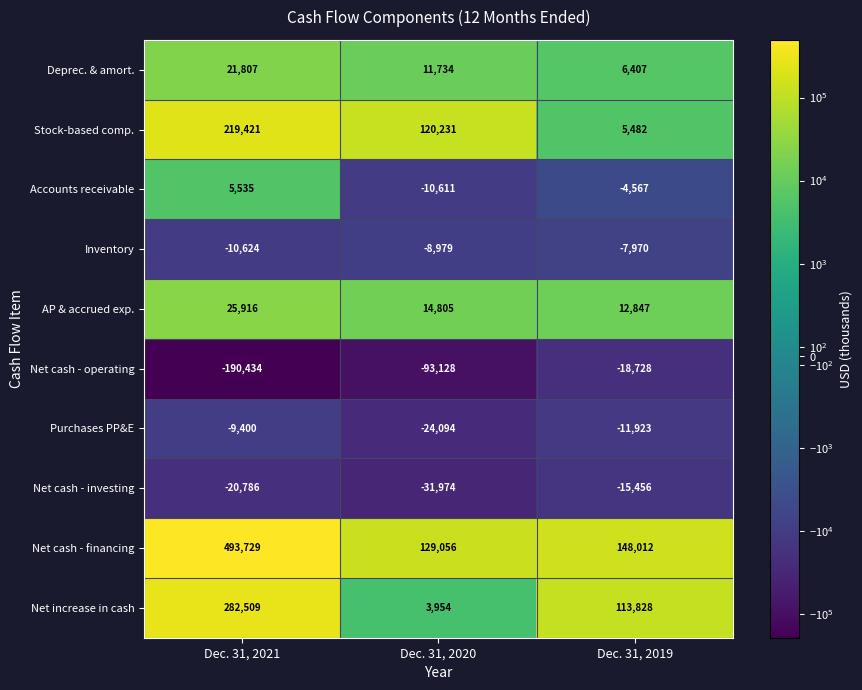

What is the spread (max minus min) of values at Dec. 31, 2019?

166740